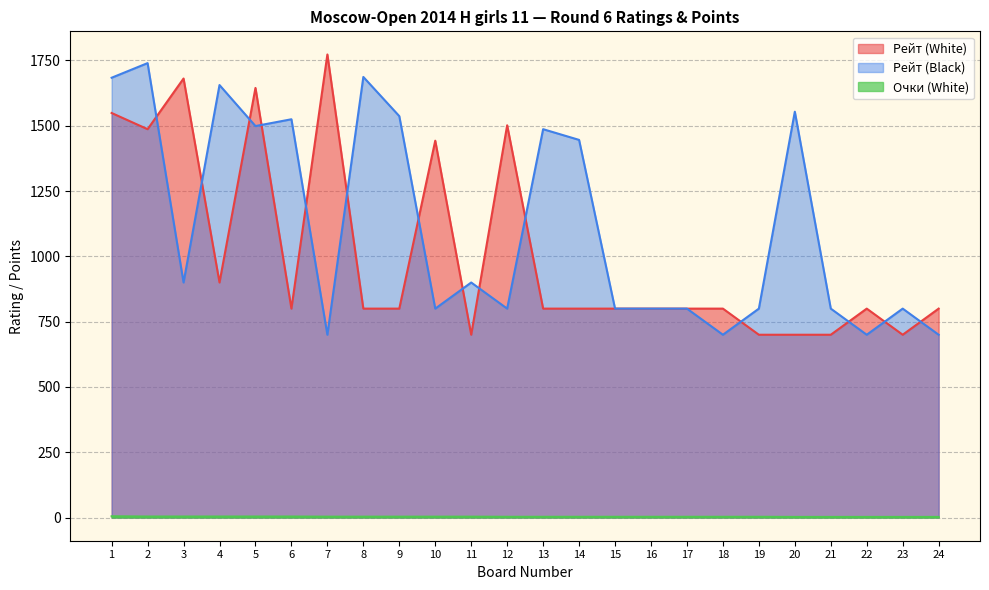

What is the lowest value of the Рейт (Black) series?

700.0